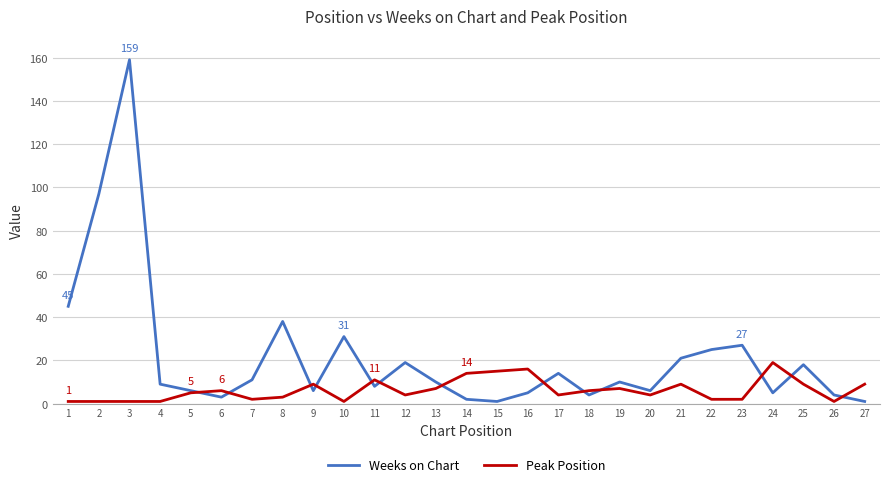

List the series in order of their peak value, highest first.

Weeks on Chart, Peak Position